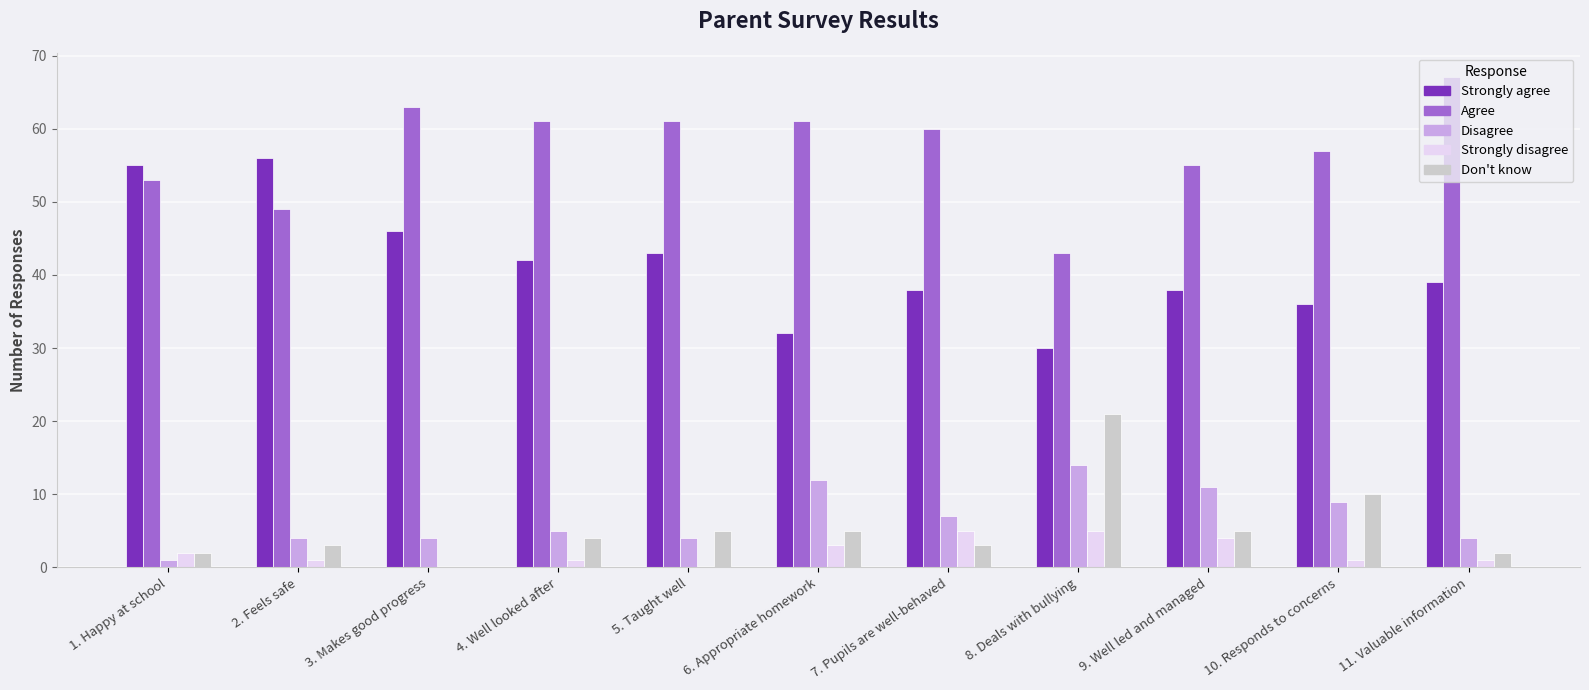

True or false: Agree has a value of 72 at 8. Deals with bullying.

False